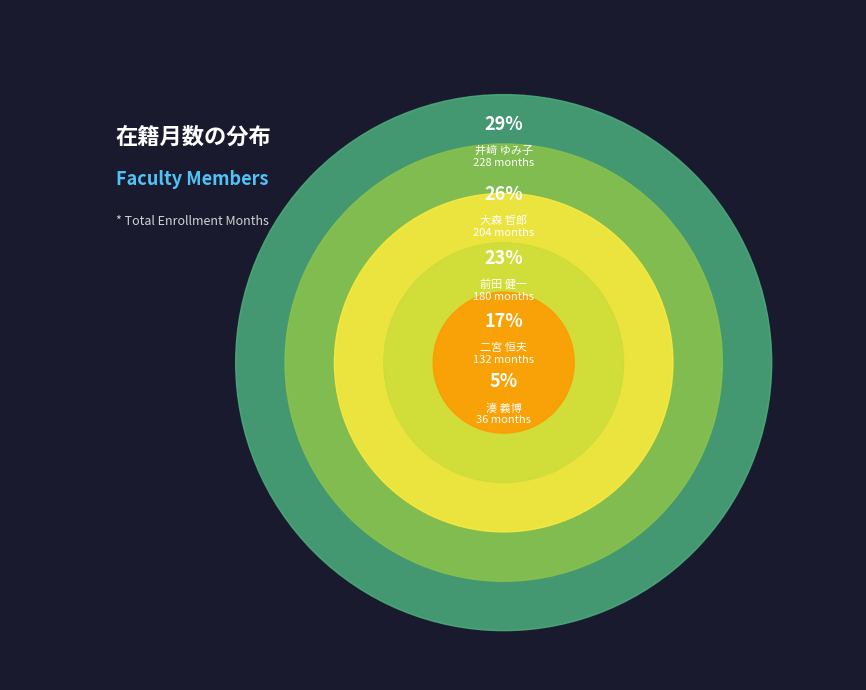

To the nearest percent, what portion does 井﨑 ゆみ子 represent?

29%